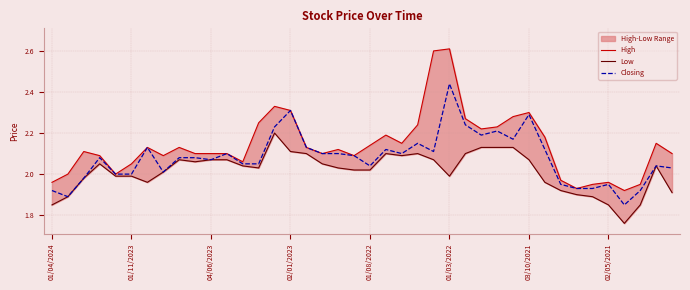

What is the sum of the Closing values at 13 and 14?

4.3